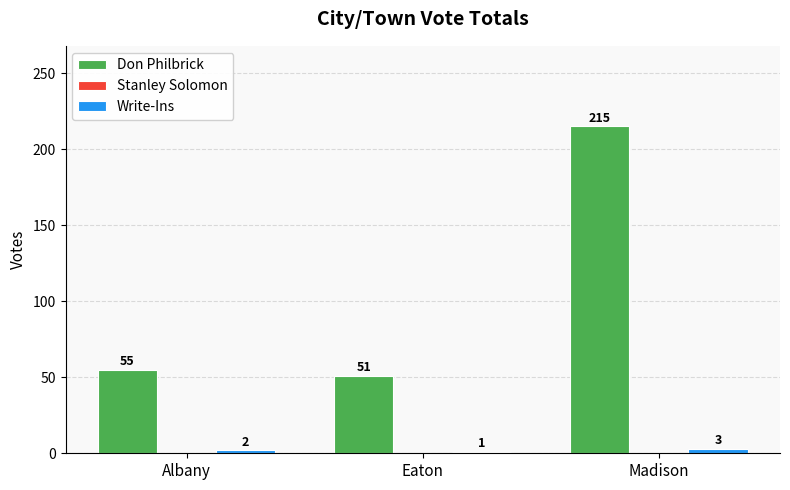

What is the maximum value for Don Philbrick?

215